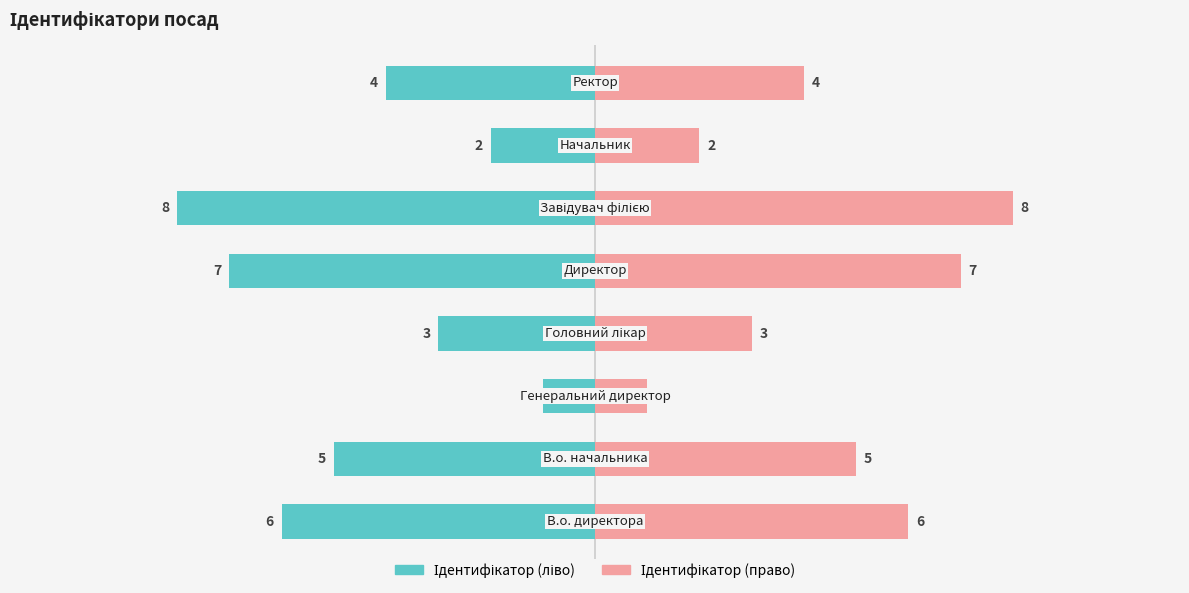

Reading left to right, transcribe all the data shown in this chart.

Ідентифікатор (ліво): −12.5=-6	−10.0=-5	−7.5=-1	−5.0=-3	−2.5=-7	0.0=-8	2.5=-2	5.0=-4
Ідентифікатор (право): −12.5=6	−10.0=5	−7.5=1	−5.0=3	−2.5=7	0.0=8	2.5=2	5.0=4